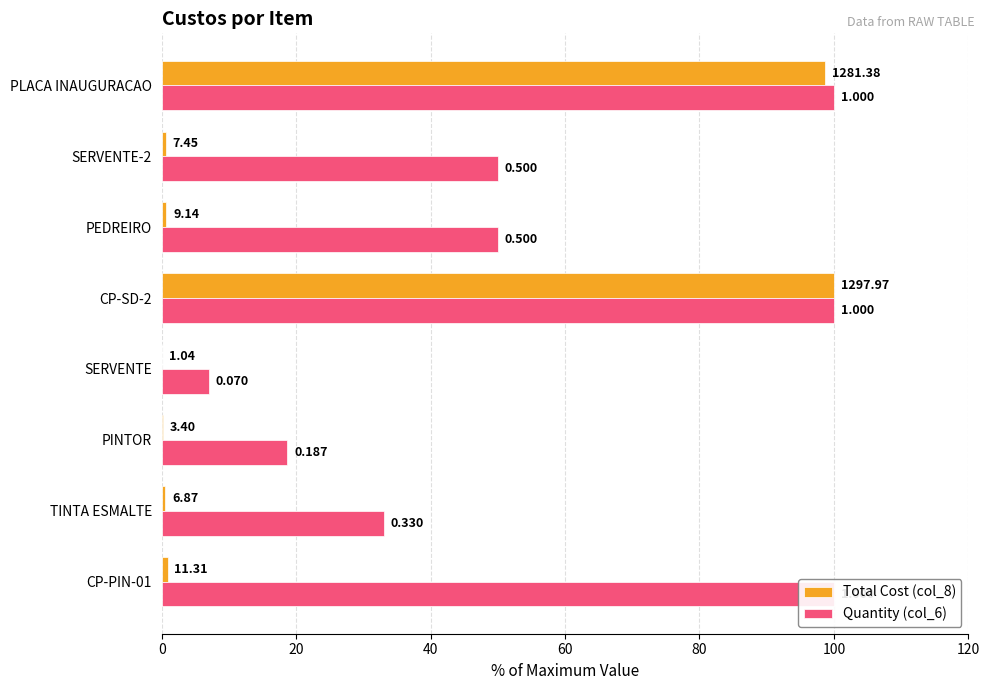

What is the minimum value shown in the chart?

0.1